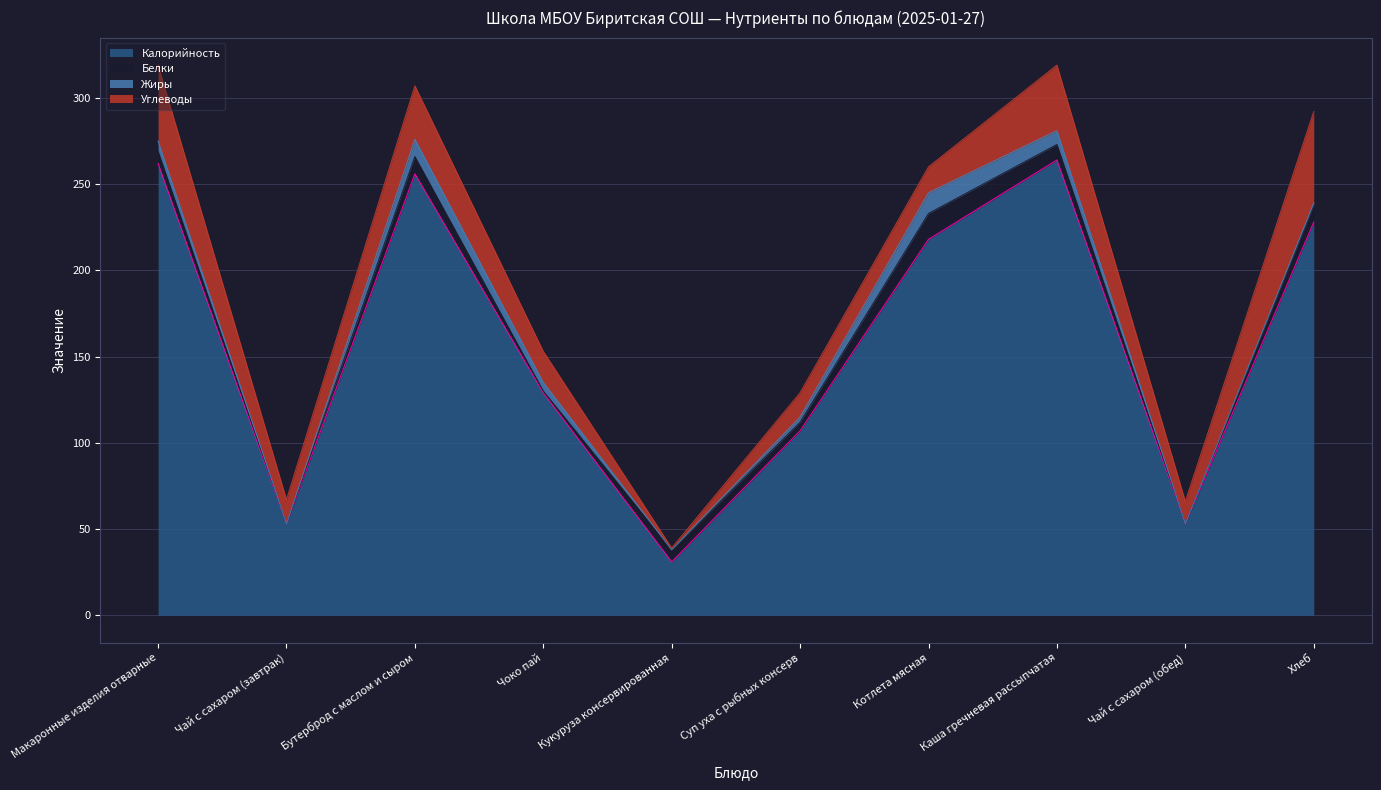

True or false: Углеводы and Калорийность cross at least once.

False